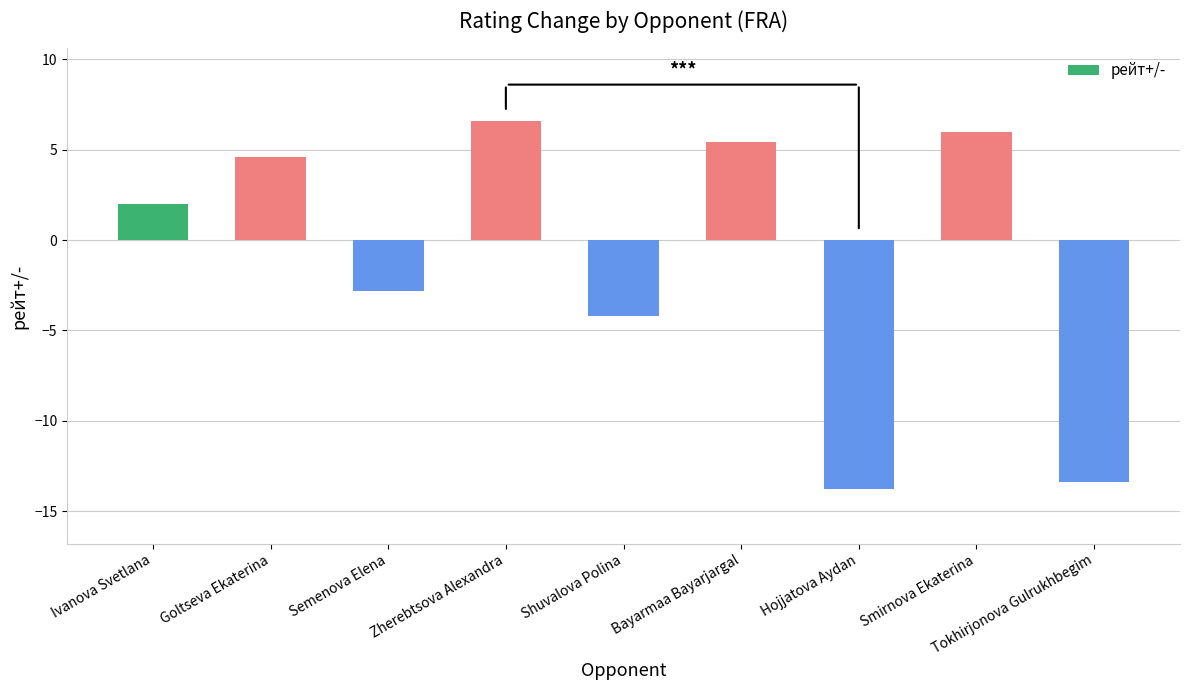

What is the minimum value shown in the chart?

-13.8